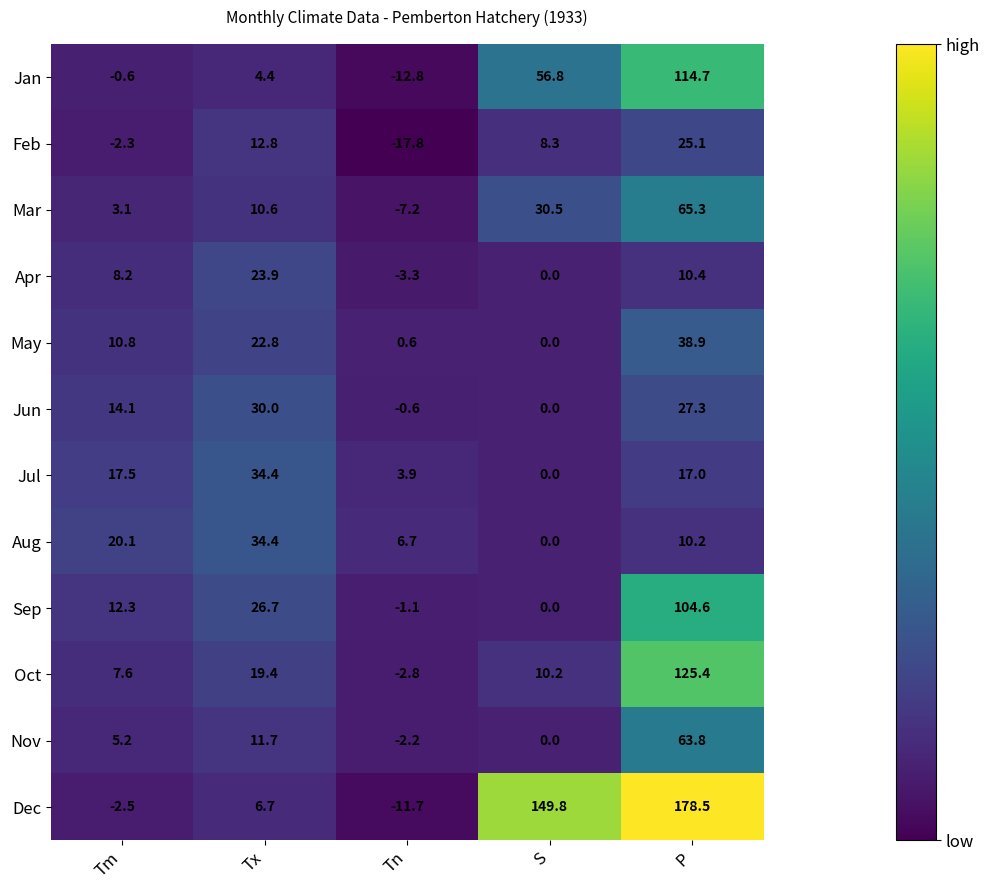

At which label does Nov first exceed 5?

Tm